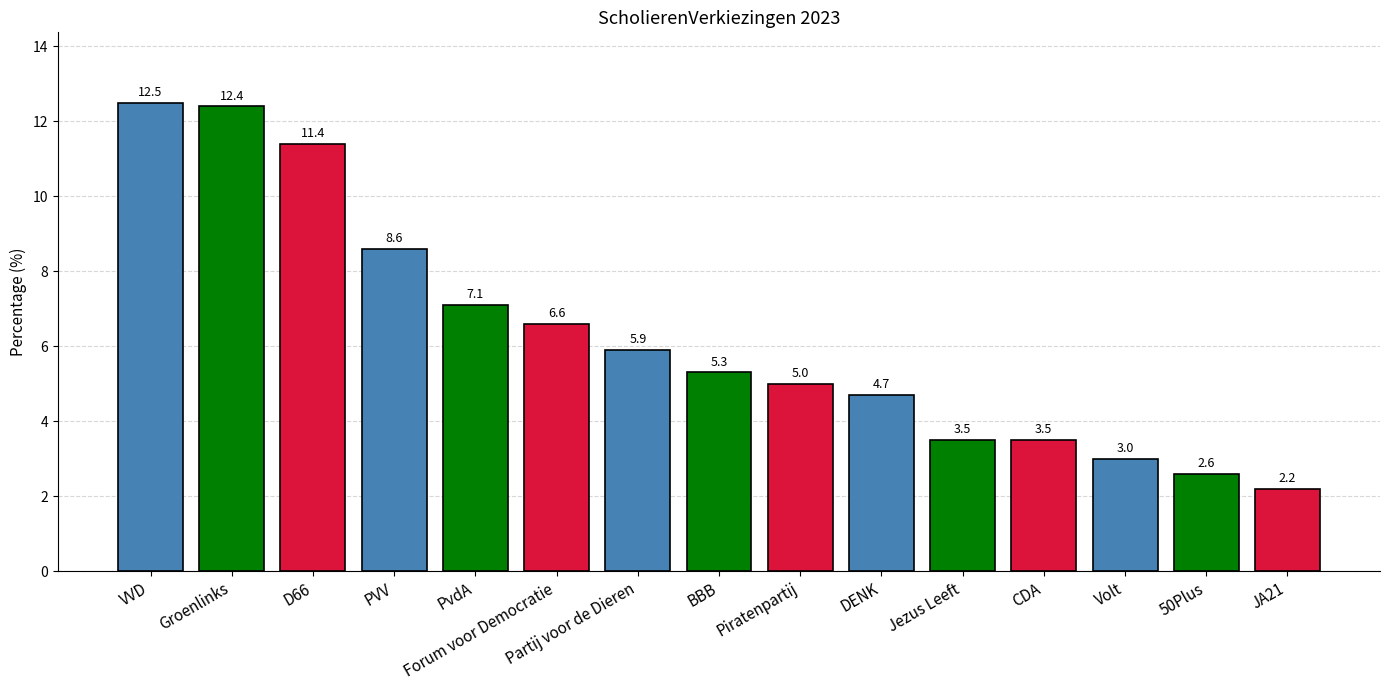

What position from the right is PVV?

12